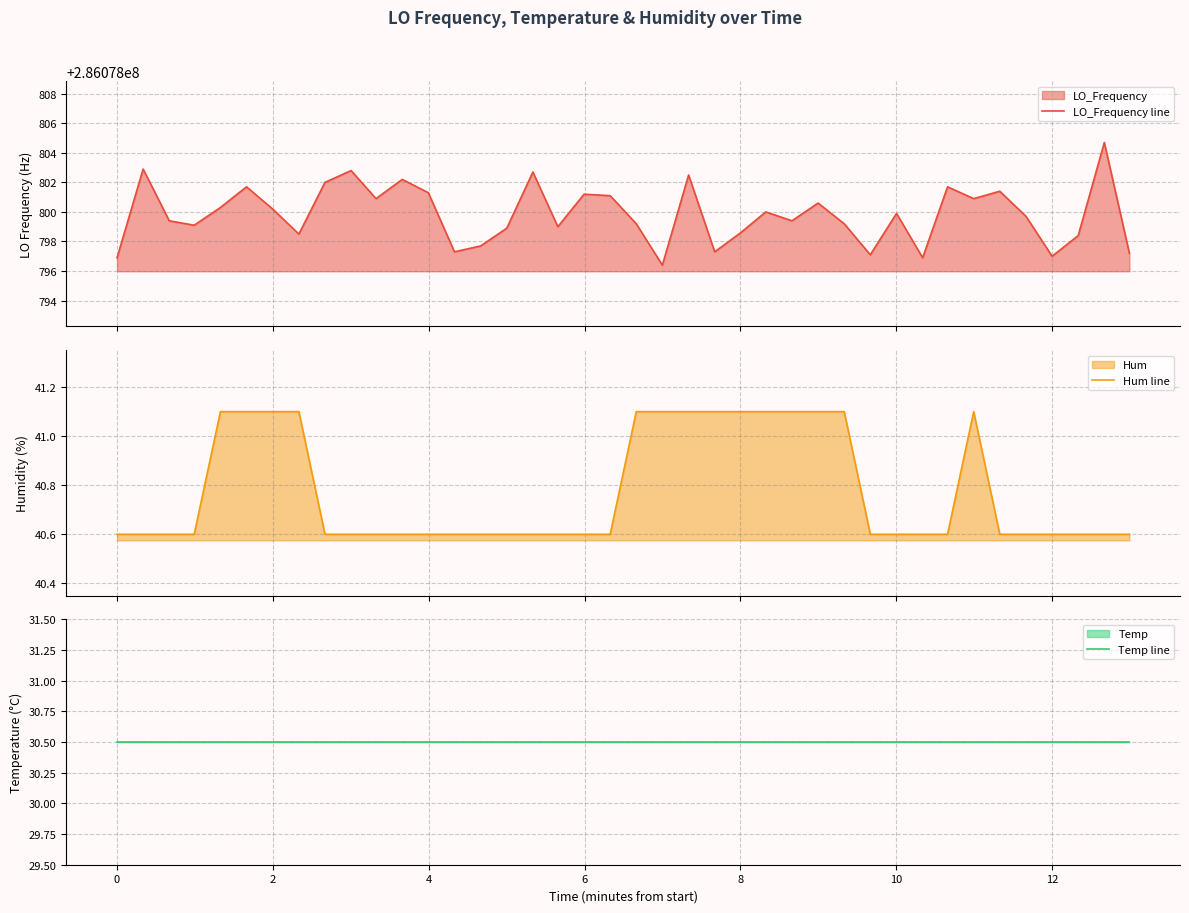

What is the difference between the second highest and second lowest values in the Hum line series?

0.5